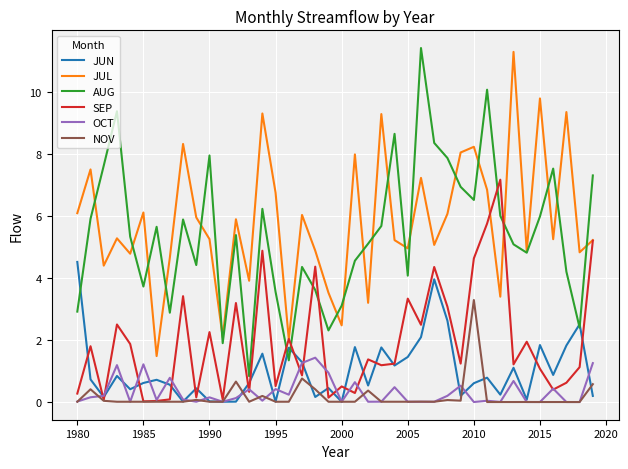

After their last crossing, which series has the higher values: JUL or AUG?

AUG